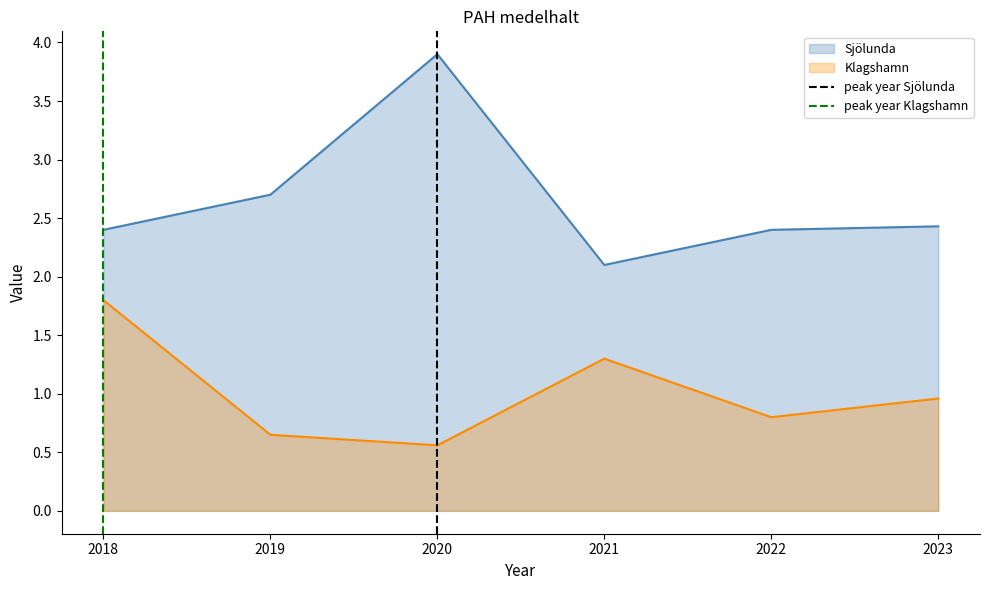

True or false: Klagshamn has a value of 0.6 at 2023.

False